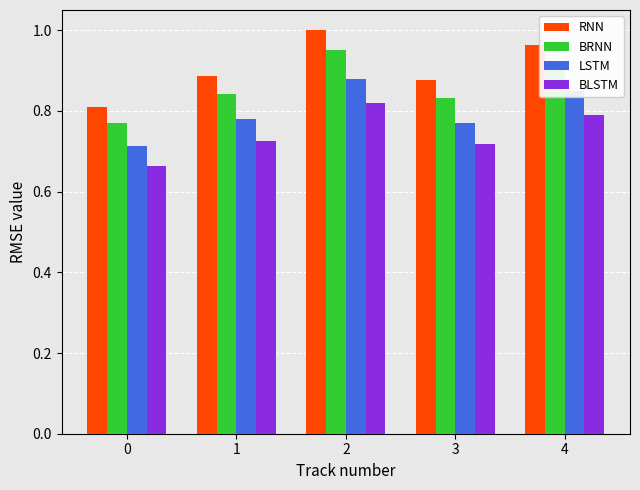

What is the difference between the highest and lowest values at 2?

0.2